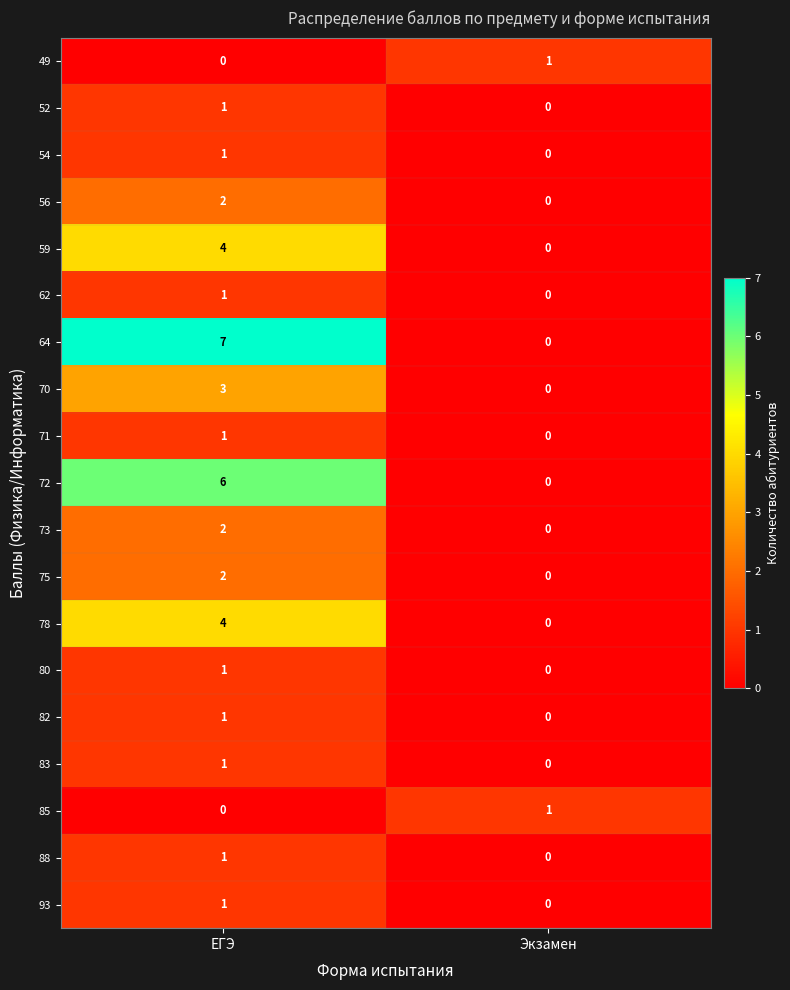

How many values in the 70 series are below 3?

1